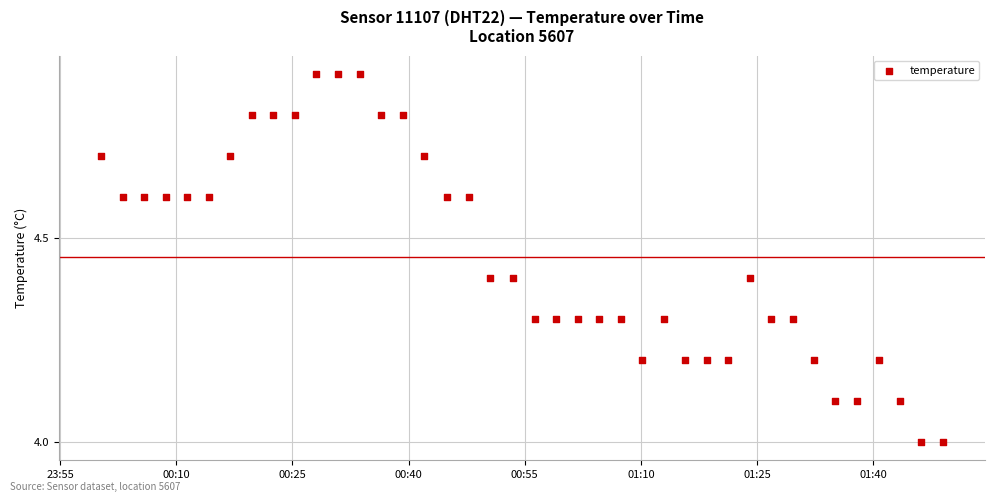

What is the range of Y values (max minus min)?

0.9